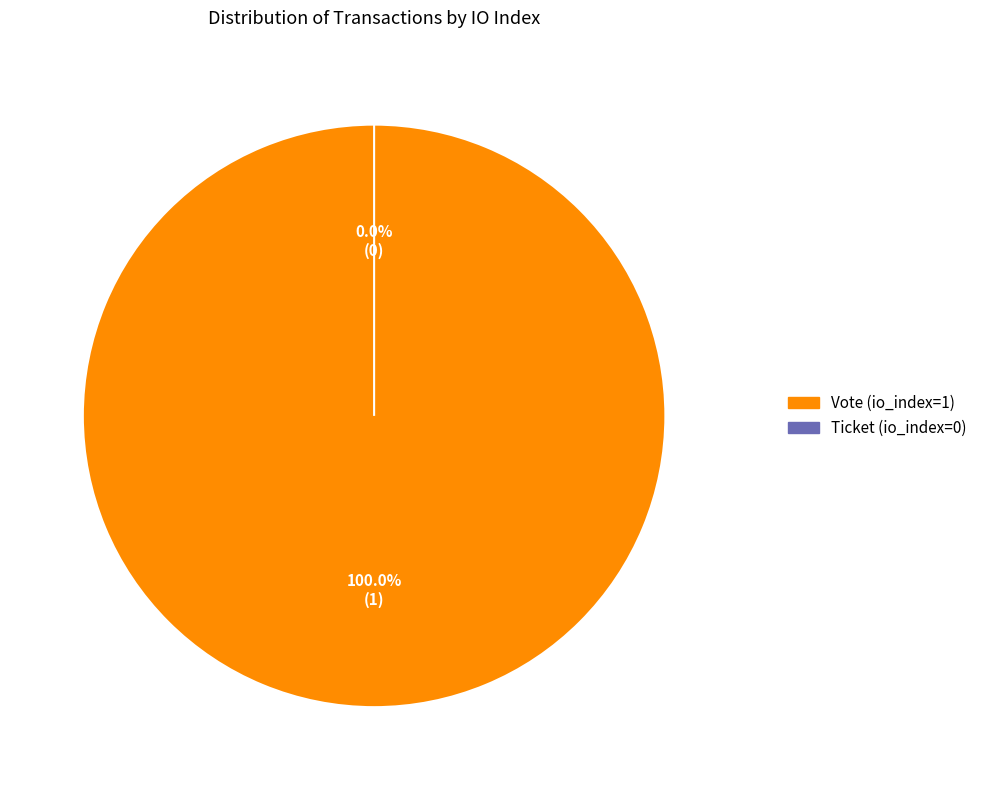

To the nearest percent, what is the difference between the largest and smallest slice percentages?

100%